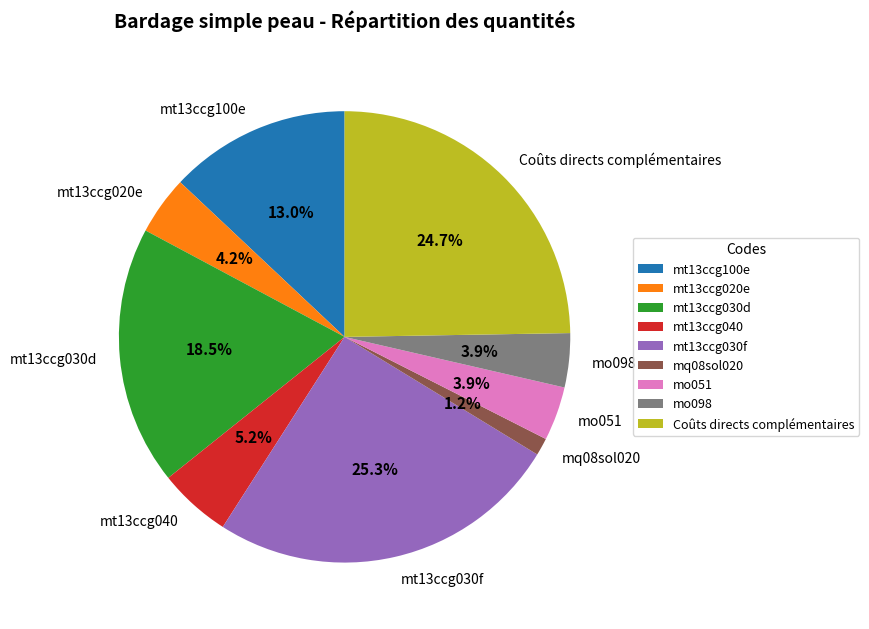

To the nearest percent, what is the difference between the largest and smallest slice percentages?

24%